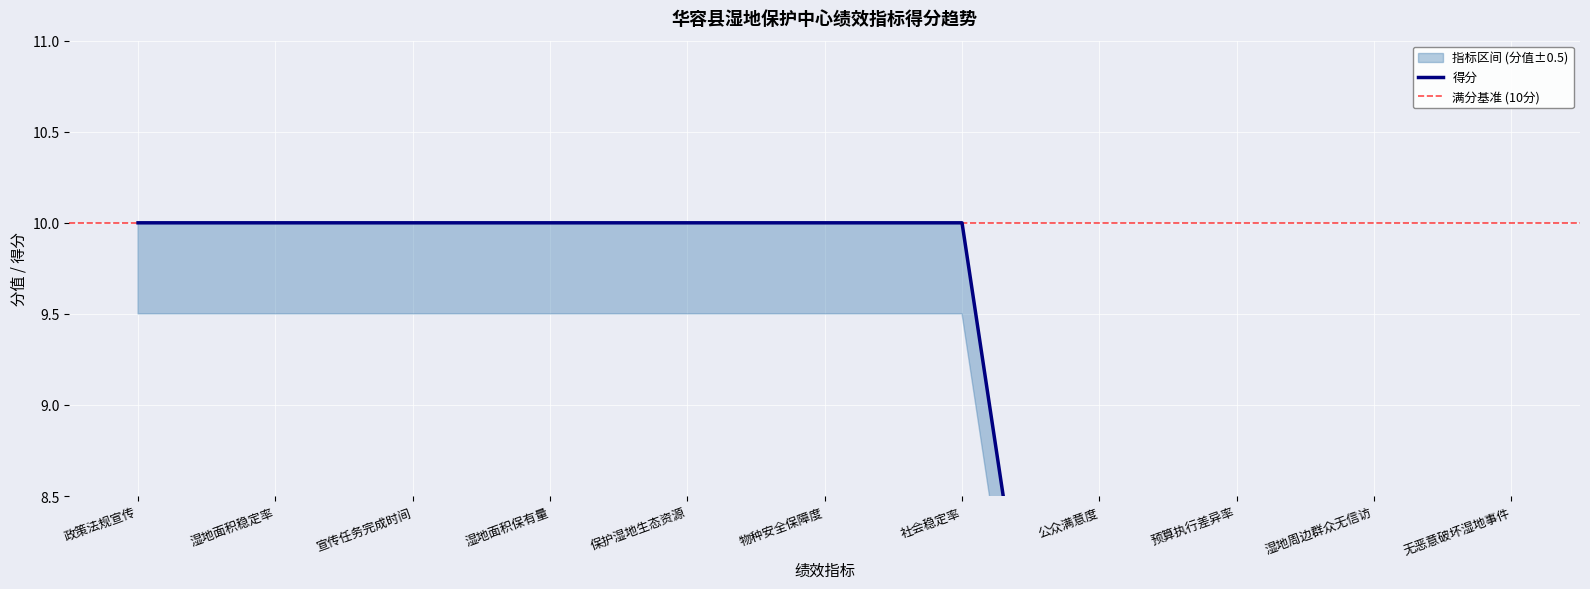

How many 得分 values are between 5 and 10?

11